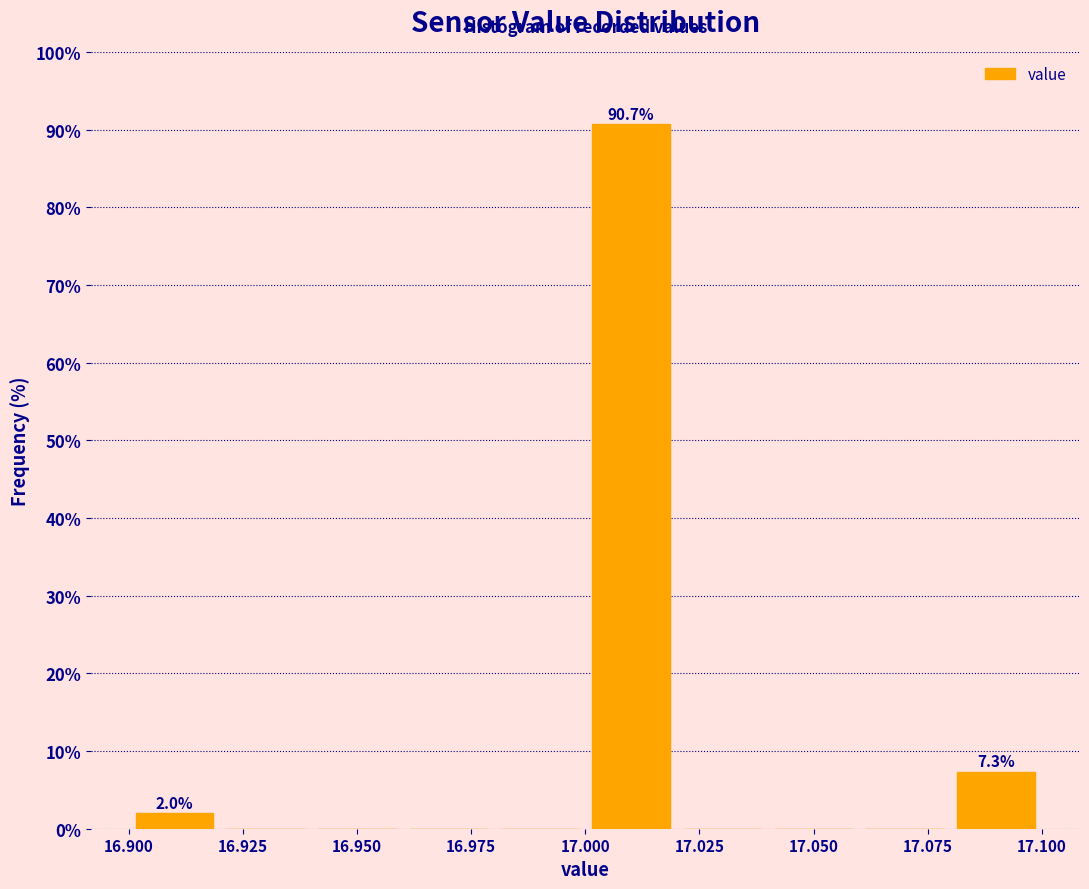

Which range on the x-axis has the tallest bar?

17.00 to 17.02